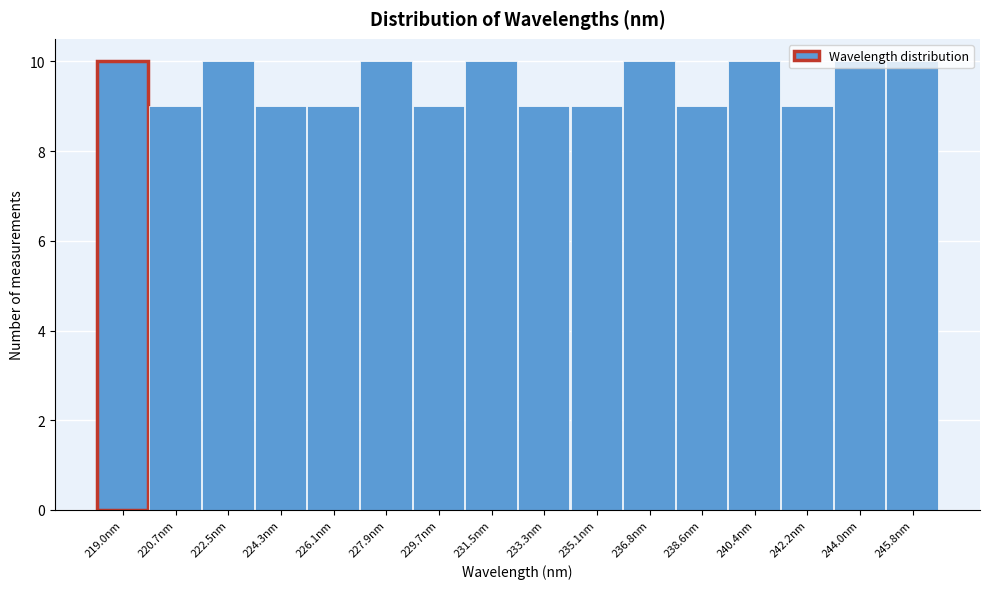

Reading left to right, transcribe this chart: for each bar, give the range it covers on the x-axis and its height. Neither the bar edges nor the heights are printed on the chart, so give them approximately, as read against the axes.

218.0 to 219.8: 10
219.8 to 221.6: 9
221.6 to 223.4: 10
223.4 to 225.2: 9
225.2 to 227.0: 9
227.0 to 228.8: 10
228.8 to 230.6: 9
230.6 to 232.4: 10
232.4 to 234.2: 9
234.2 to 236.0: 9
236.0 to 237.8: 10
237.8 to 239.6: 9
239.6 to 241.4: 10
241.4 to 243.0: 9
243.0 to 244.8: 10
244.8 to 246.6: 10